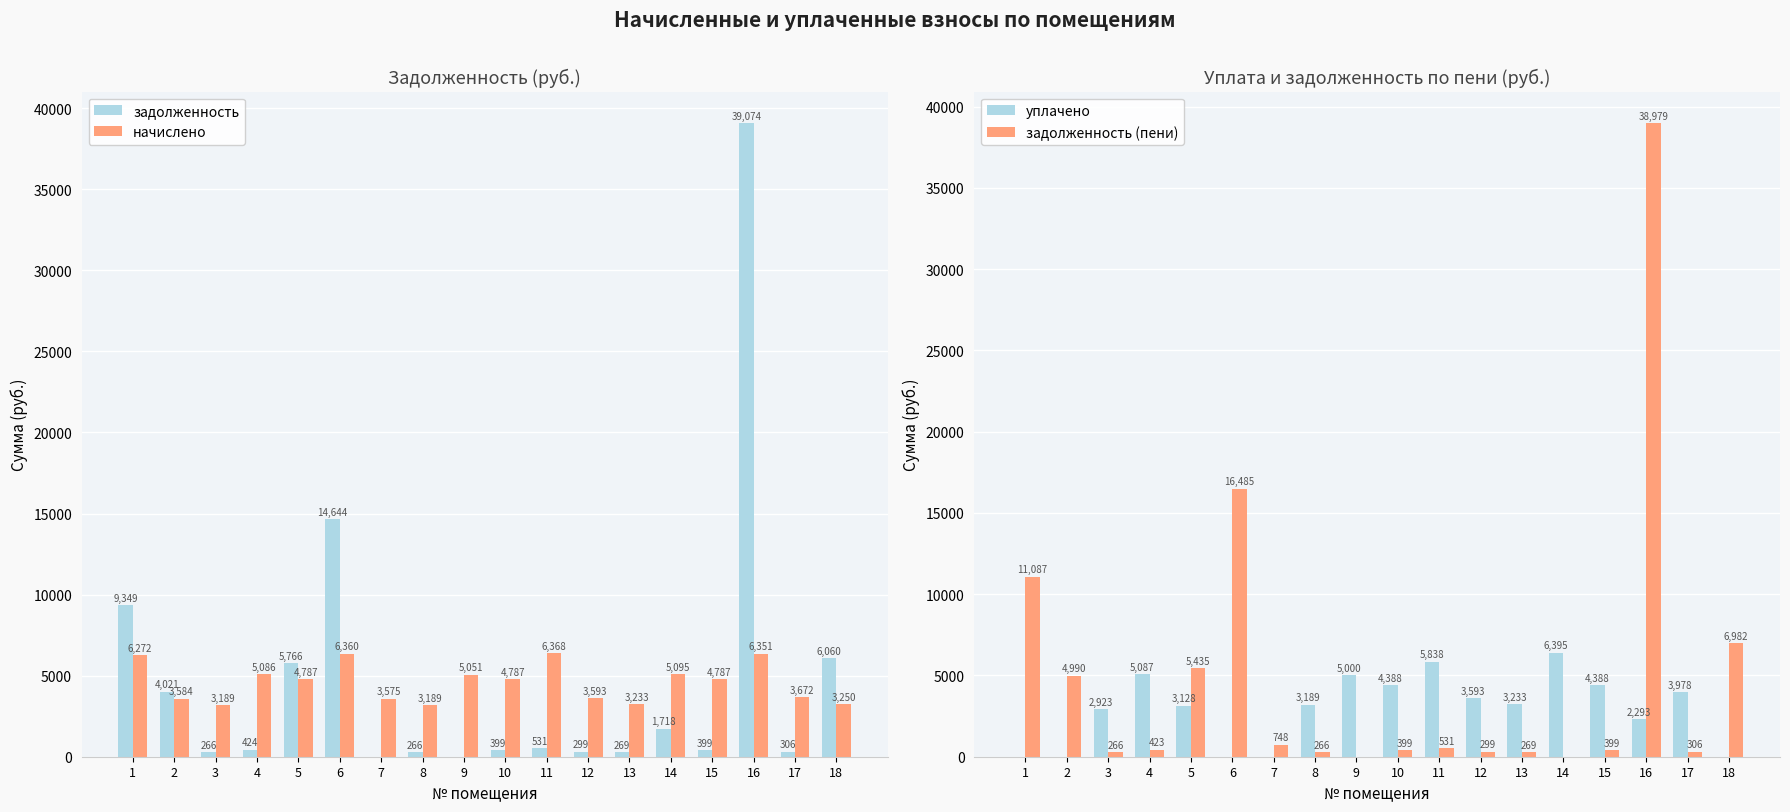

Reading left to right, extract all data points from this chart.

задолженность: 9349.4	4020.6	265.7	423.8	5766.2	14644.2	0.0	265.7	0.0	398.9	530.7	299.4	269.4	1718.4	398.9	39073.7	306.0	6060.0
начислено: 6271.8	3583.9	3188.6	5086.0	4787.3	6359.6	3575.0	3188.6	5050.8	4787.3	6368.4	3592.7	3232.6	5094.7	4787.3	6350.9	3671.8	3250.1
уплачено: 0.0	0.0	2922.9	5086.7	3127.6	0.0	0.0	3188.6	5000.0	4388.3	5837.7	3592.7	3232.6	6395.1	4388.3	2292.9	3977.7	0.0
задолженность (пени): 11086.6	4989.8	265.7	423.1	5435.4	16484.7	747.7	265.7	0.0	398.9	530.7	299.4	269.4	0.0	398.9	38978.6	306.0	6981.6